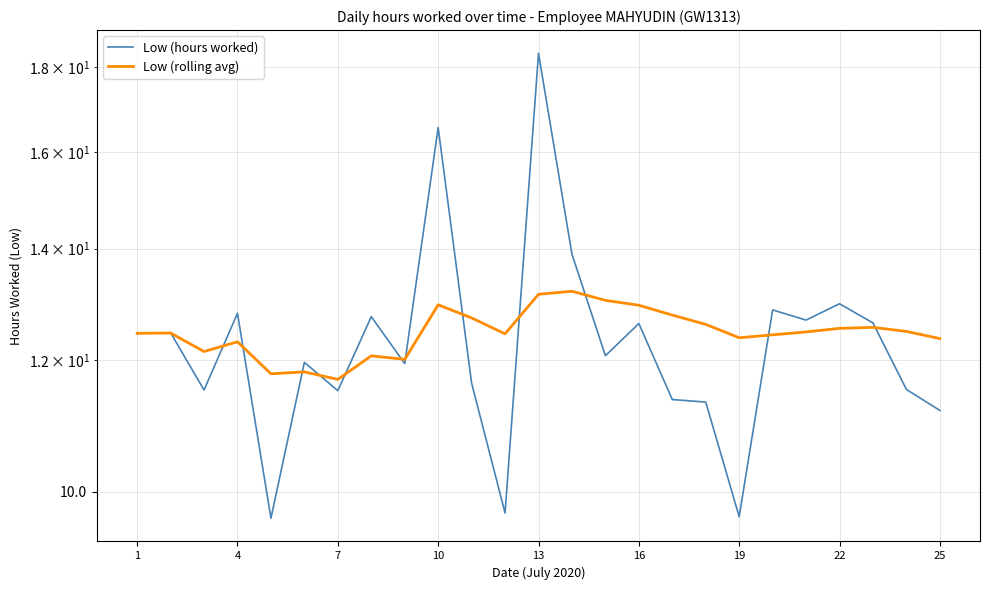

Does the chart display data point markers on the line(s)?

No